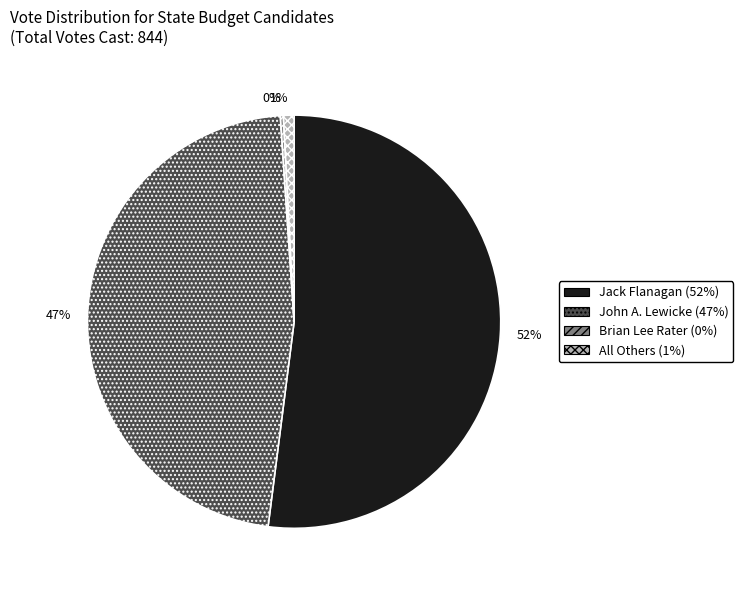

Is there any slice that represents more than half of the pie?

Yes